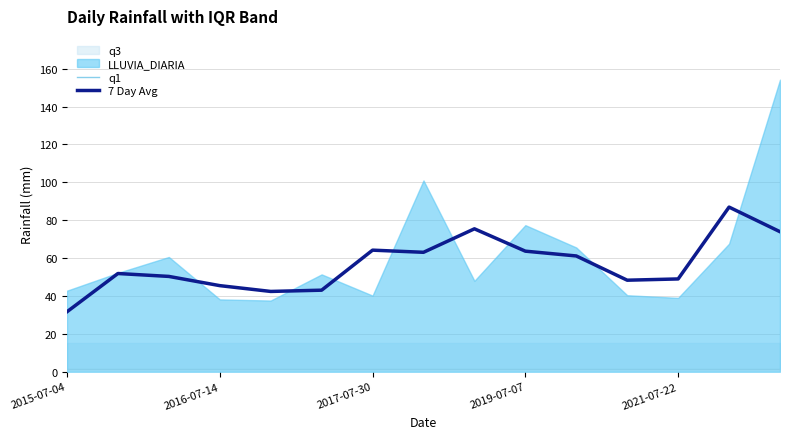

What is the sum of the q1 values at 13 and 6?

2.4